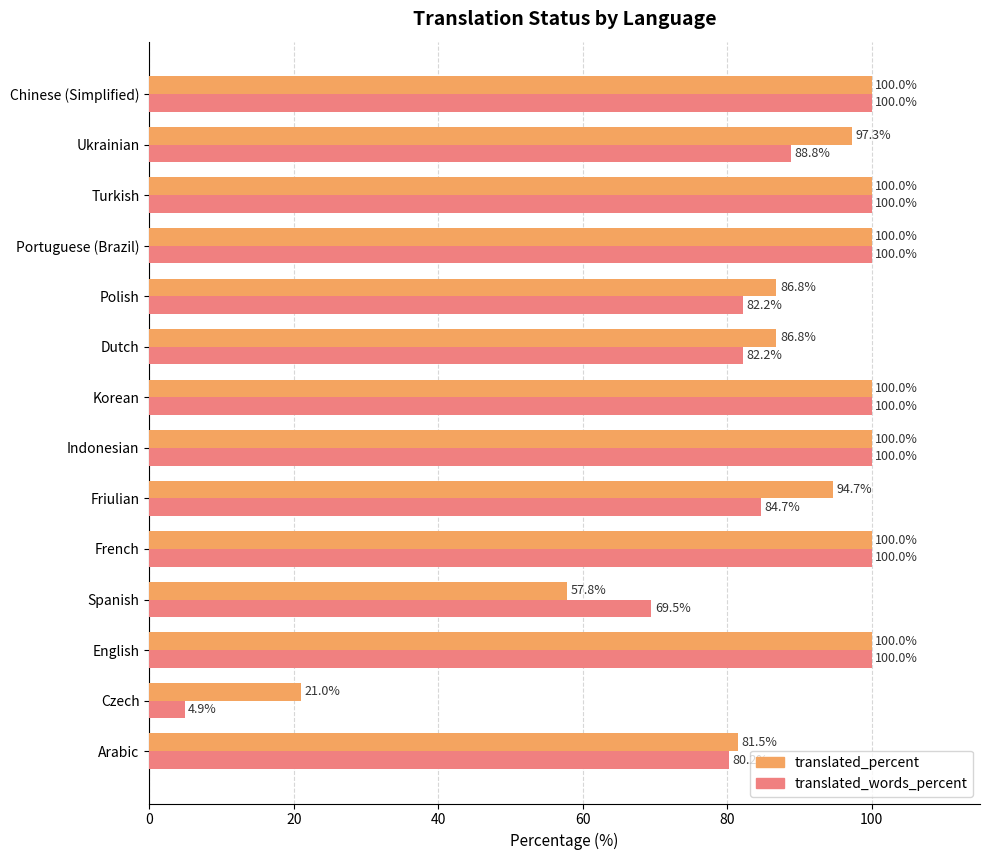

The value of translated_percent at Chinese (Simplified) is 100.0. True or false?

True